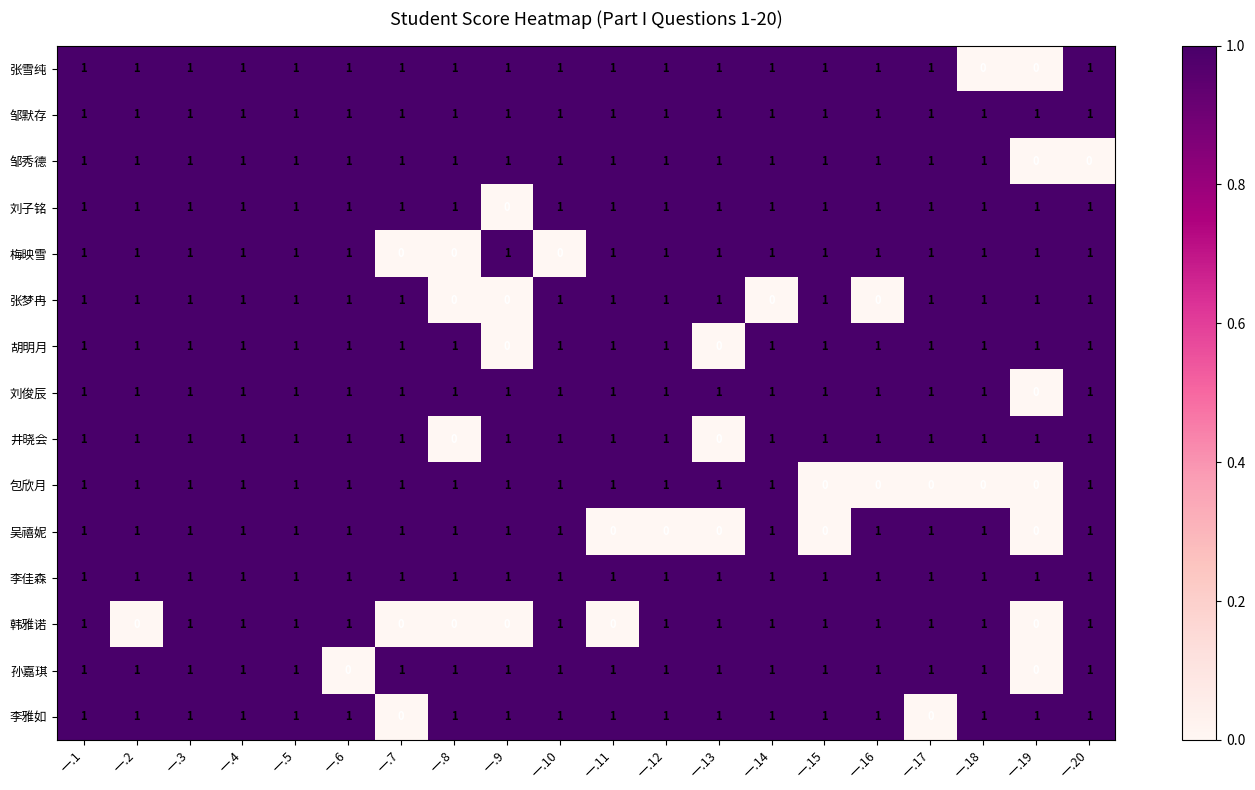

Count the 梅映雪 values in the range 1 to 2.

17